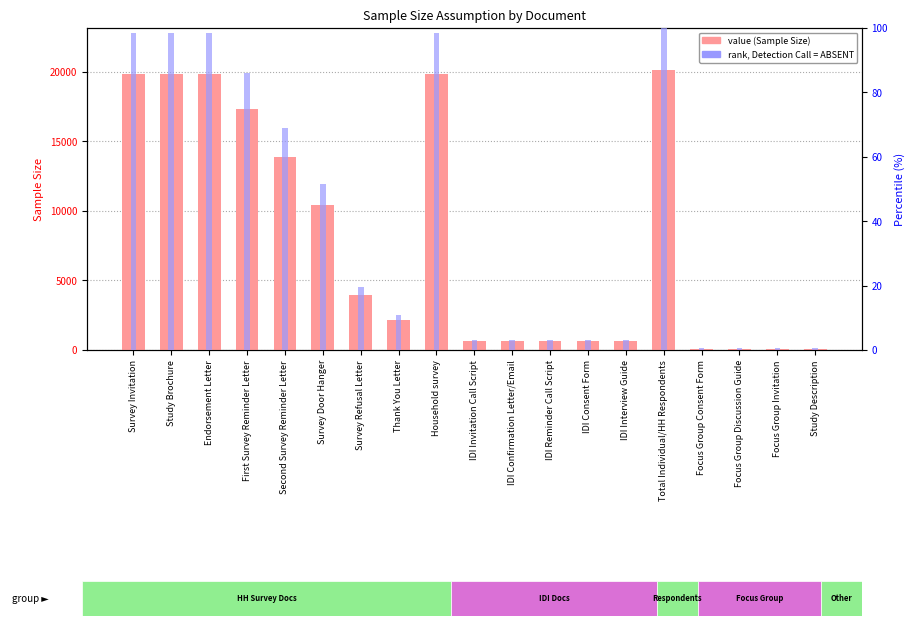

What is the label of the 3rd bar from the right?

Focus Group Discussion Guide